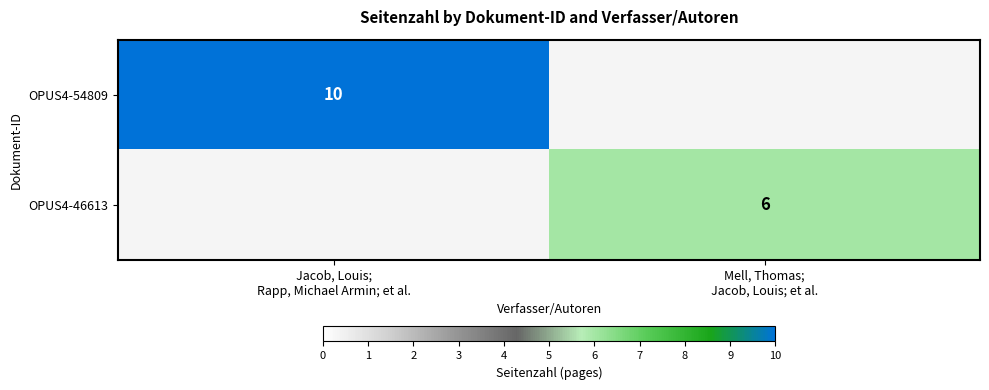

Count the OPUS4-54809 values in the range 0 to 10.

2